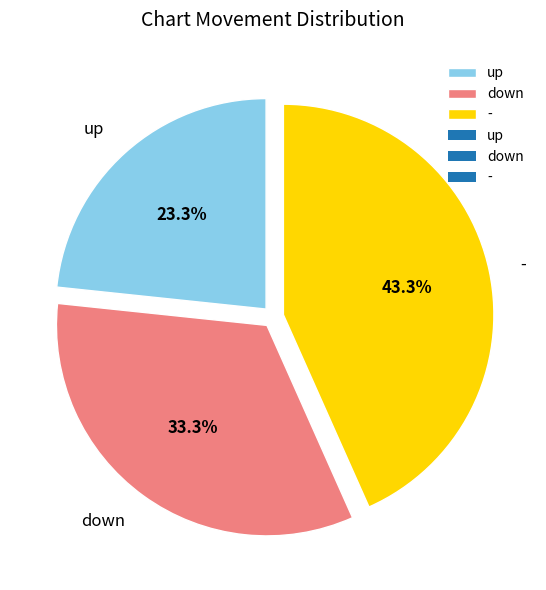

Which slice is the largest?

-